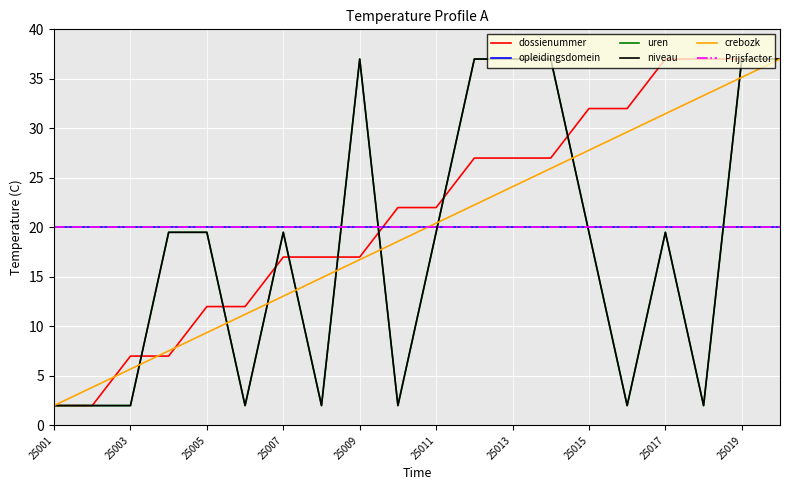

Reading left to right, transcribe all the data shown in this chart.

dossienummer: 2.0	2.0	7.0	7.0	12.0	12.0	17.0	17.0	17.0	22.0	22.0	27.0	27.0	27.0	32.0	32.0	37.0	37.0	37.0	37.0
opleidingsdomein: 20.0	20.0	20.0	20.0	20.0	20.0	20.0	20.0	20.0	20.0	20.0	20.0	20.0	20.0	20.0	20.0	20.0	20.0	20.0	20.0
uren: 2.0	2.0	2.0	19.5	19.5	2.0	19.5	2.0	37.0	2.0	19.5	37.0	37.0	37.0	19.5	2.0	19.5	2.0	37.0	37.0
niveau: 2.0	2.0	2.0	19.5	19.5	2.0	19.5	2.0	37.0	2.0	19.5	37.0	37.0	37.0	19.5	2.0	19.5	2.0	37.0	37.0
crebozk: 2.0	3.8	5.7	7.5	9.4	11.2	13.1	14.9	16.7	18.6	20.4	22.3	24.1	25.9	27.8	29.6	31.5	33.3	35.2	37.0
Prijsfactor: 20.0	20.0	20.0	20.0	20.0	20.0	20.0	20.0	20.0	20.0	20.0	20.0	20.0	20.0	20.0	20.0	20.0	20.0	20.0	20.0